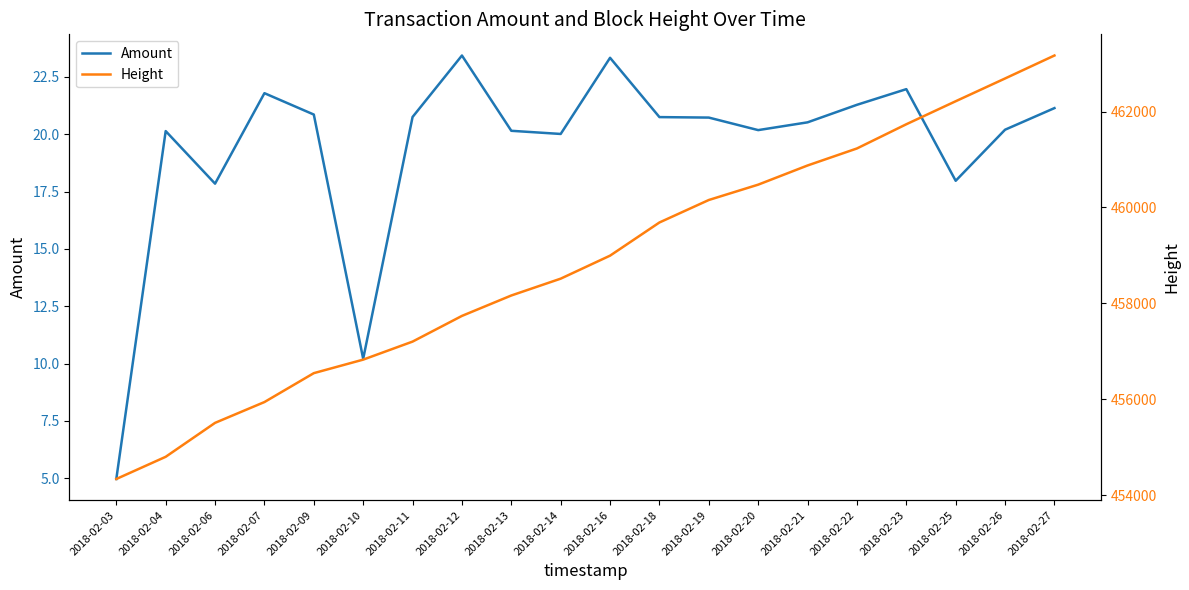

True or false: Amount has a value of 1.3 at 2018-02-03.

False